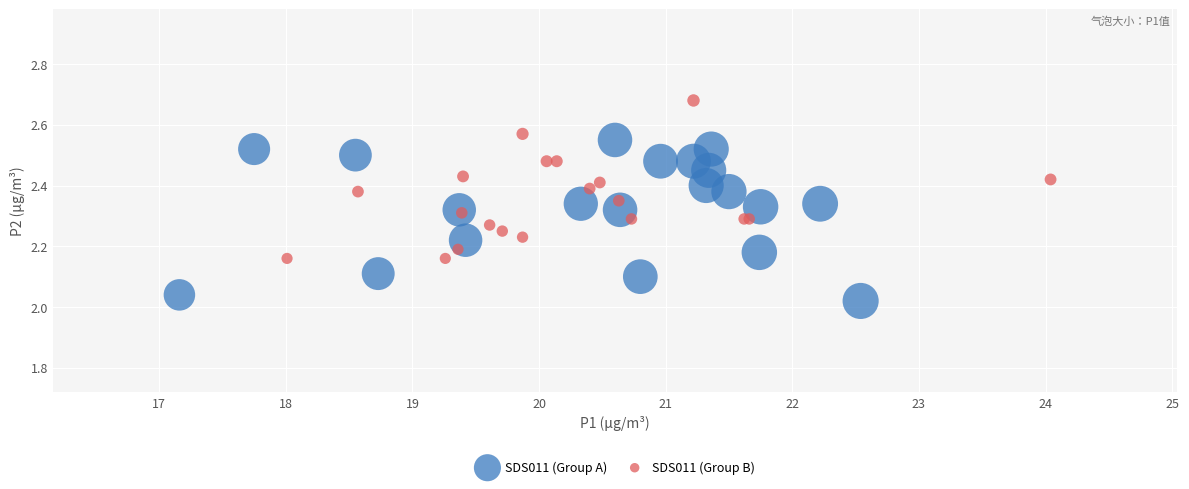

Which series reaches the maximum Y coordinate?

SDS011 (Group B)